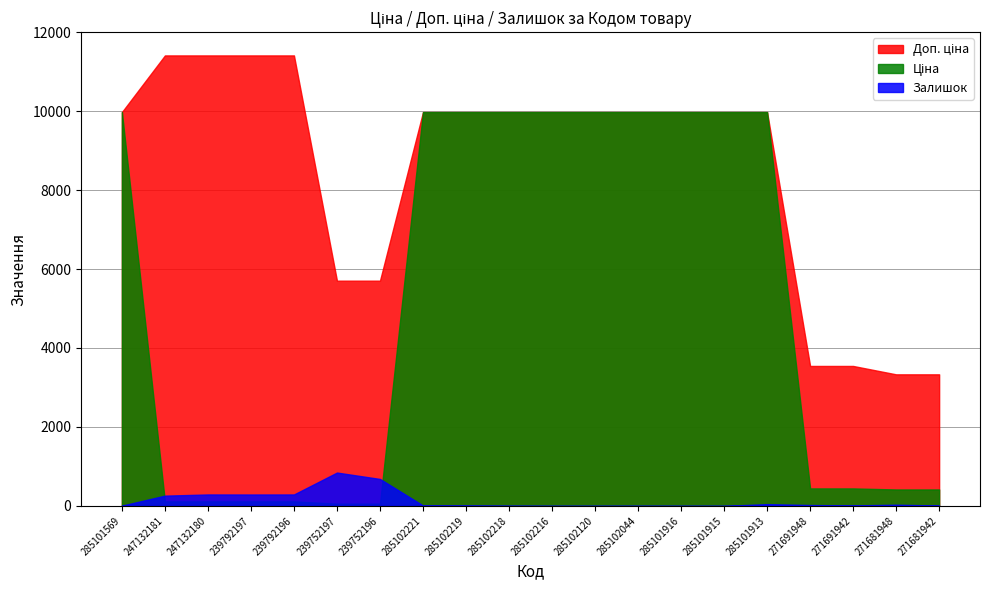

What are all the series names shown in the legend?

Ціна, Доп. ціна, Залишок